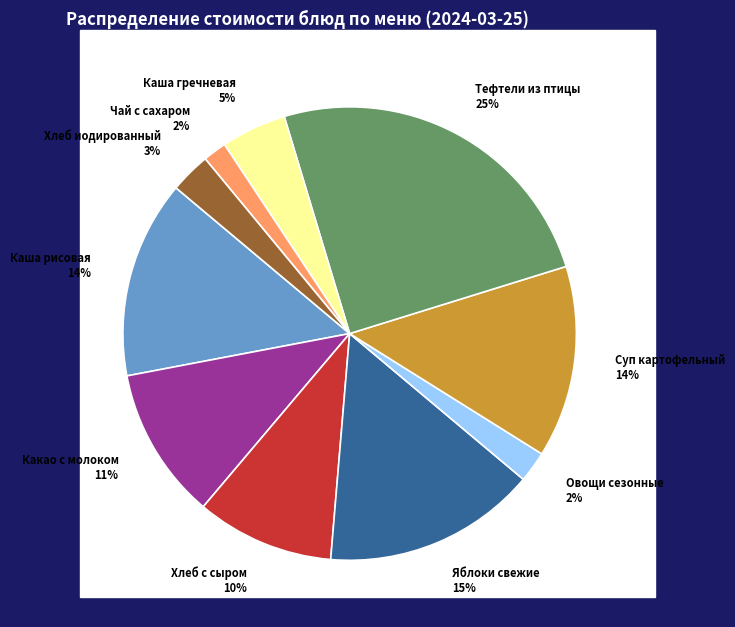

To the nearest percent, what is the difference between the largest and smallest slice percentages?

23%